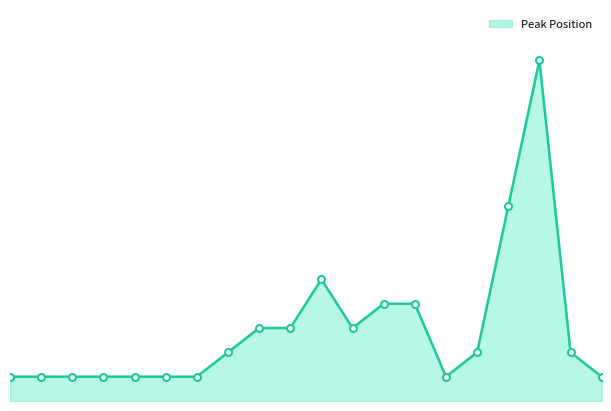

Reading right to left, transcribe all the data shown in this chart.

20=1	19=2	18=14	17=8	16=2	15=1	14=4	13=4	12=3	11=5	10=3	9=3	8=2	7=1	6=1	5=1	4=1	3=1	2=1	1=1